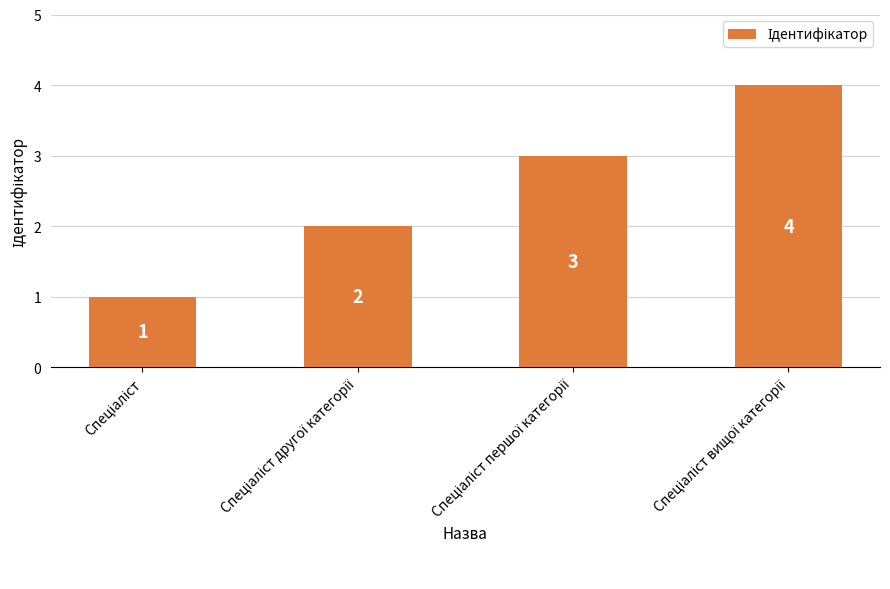

What is the sum of all values?

10